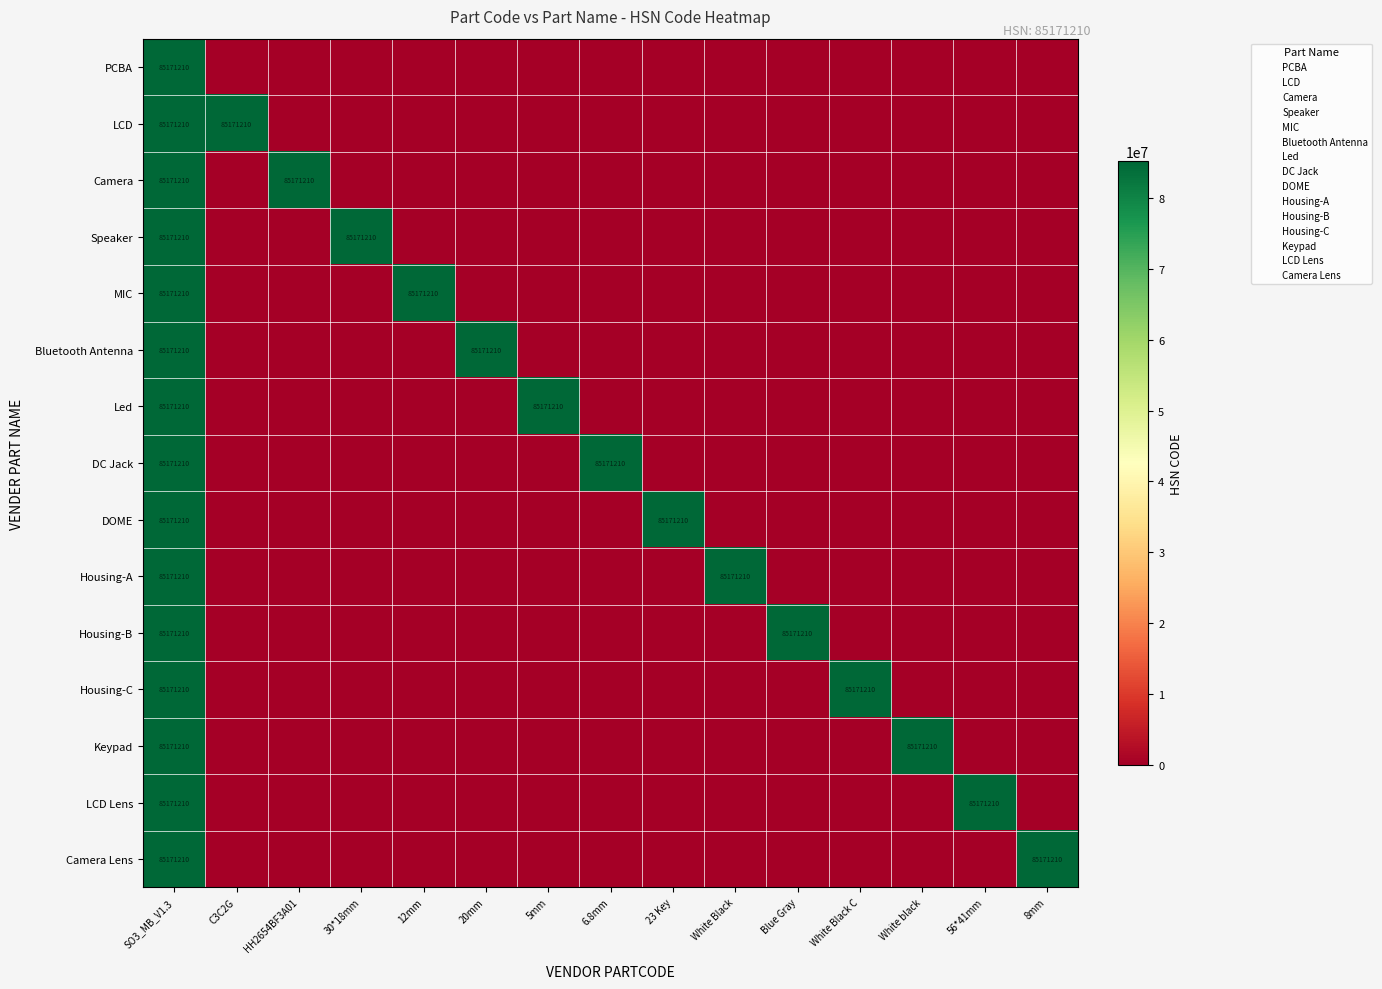

What is the difference between the highest and lowest values at HH2654BF3A01?

85171210